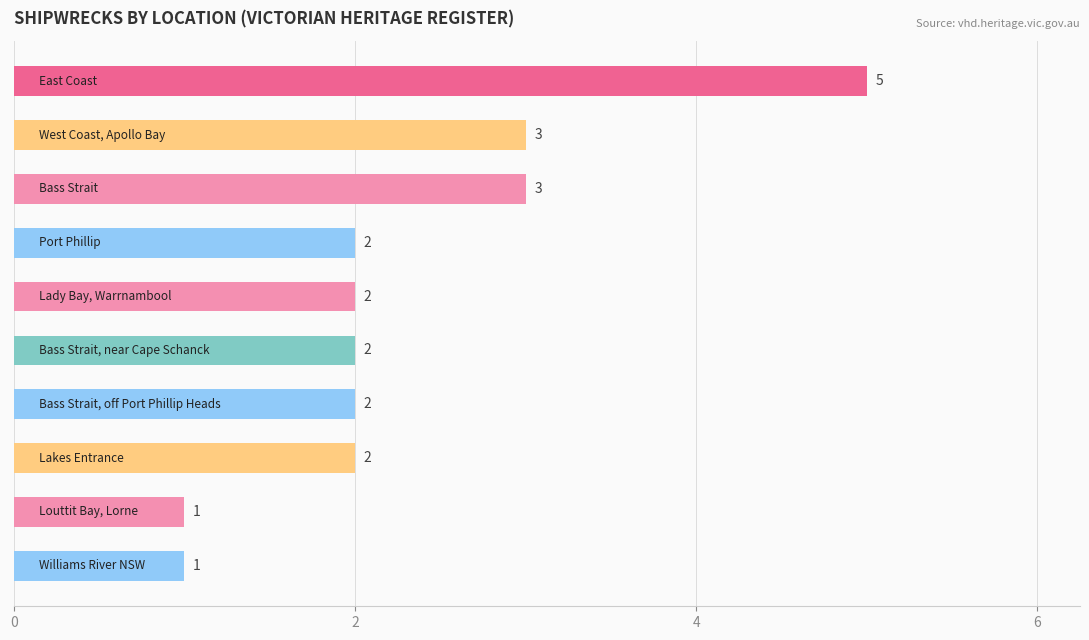

How many values are between 2 and 3?

7